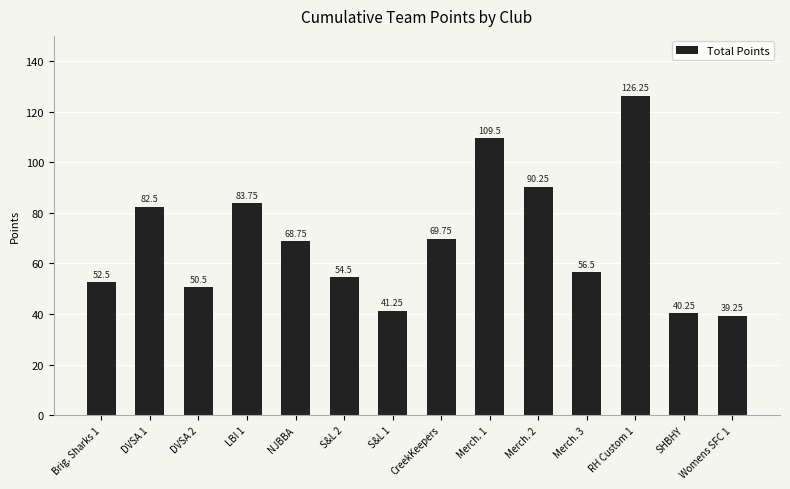

List the labels in order of value, largest first.

RH Custom 1, Merch. 1, Merch. 2, LBI 1, DVSA 1, CreekKeepers, NJBBA, Merch. 3, S&L 2, Brig. Sharks 1, DVSA 2, S&L 1, SHBHY, Womens SFC 1